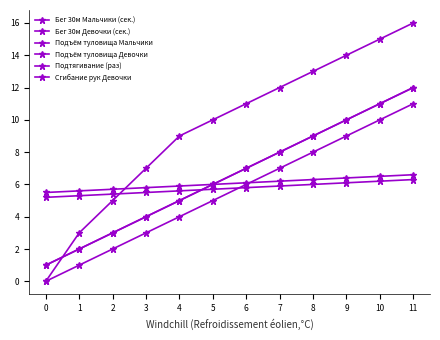

Does the chart have visible grid lines?

No